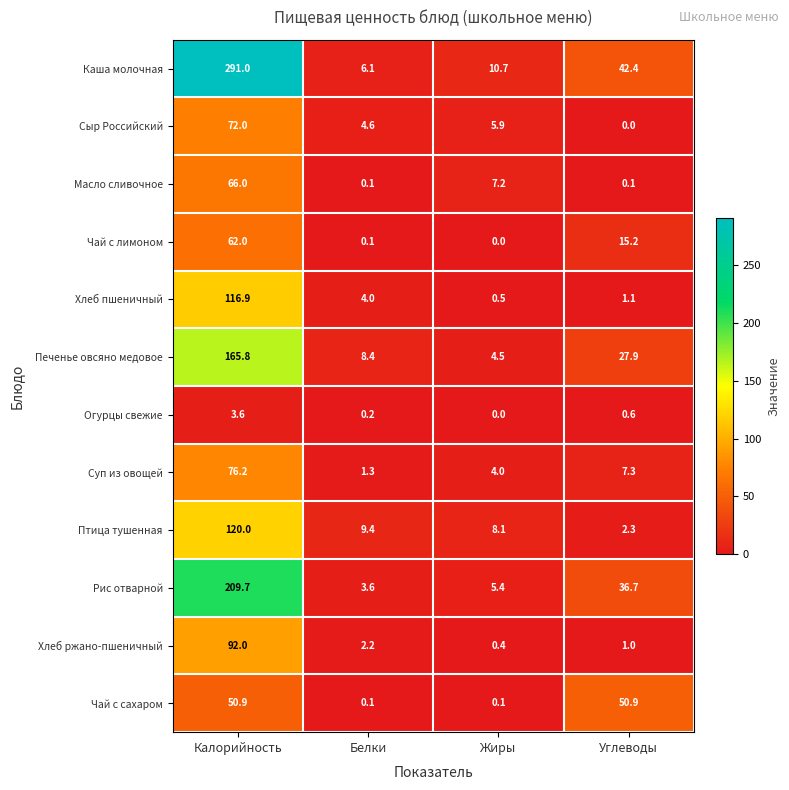

What is the sum of the Чай с сахаром values at Калорийность and Белки?

51.0